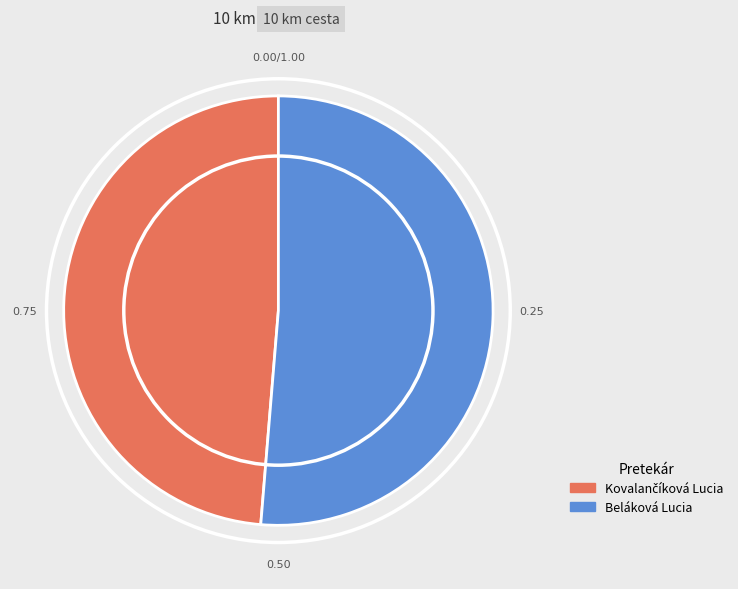

What is the majority slice?

Beláková Lucia